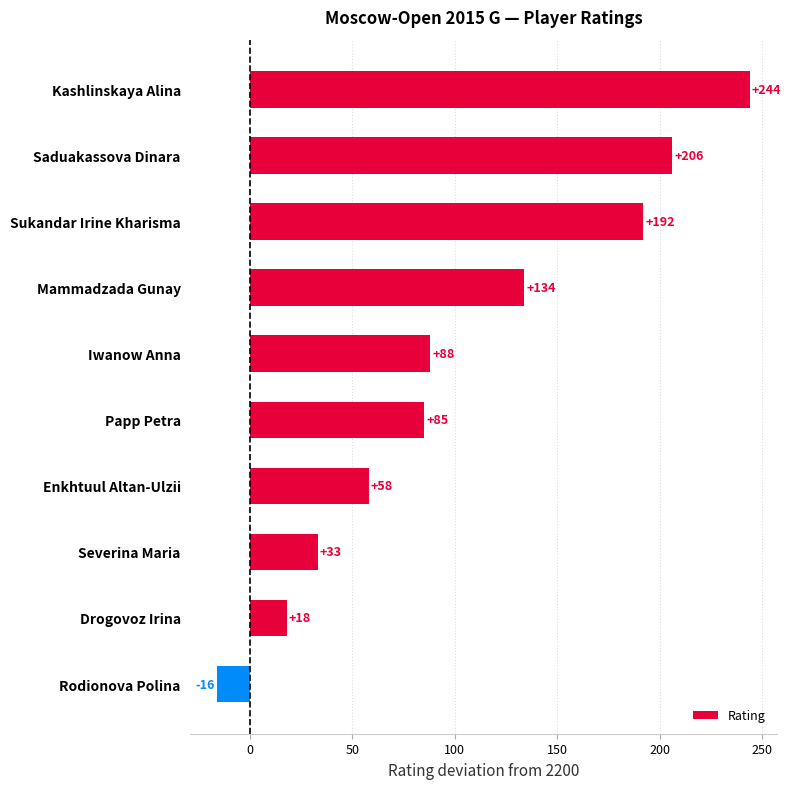

What is the change in value from Iwanow Anna to Severina Maria?

-55